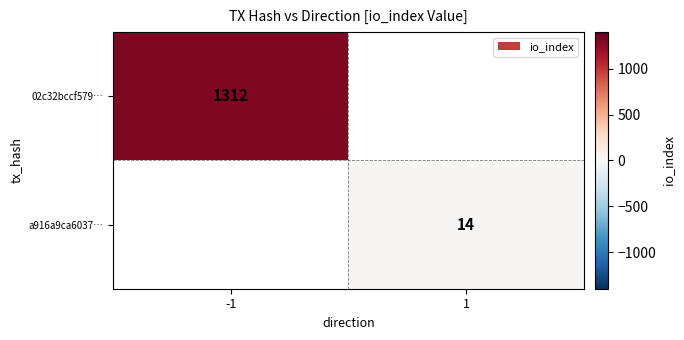

Is the value of 02c32bccf579… at -1 greater than the value of a916a9ca6037… at 1?

Yes